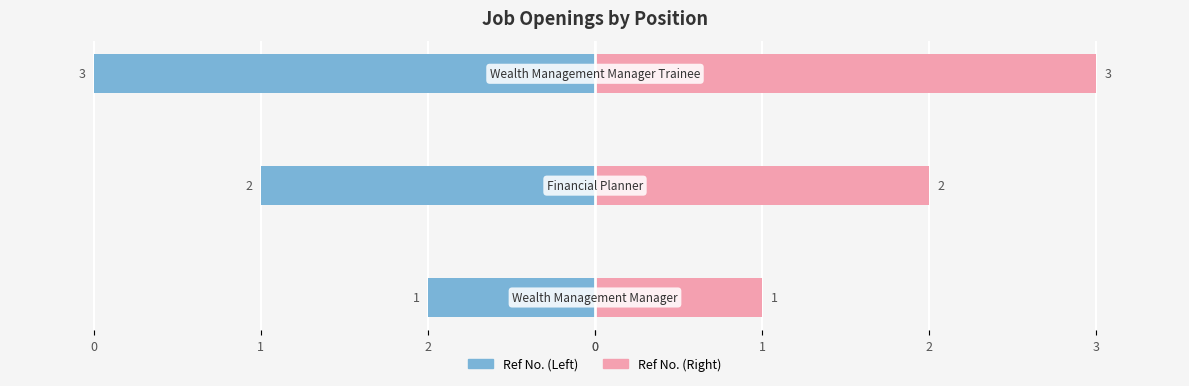

What are all the series names shown in the legend?

Ref No. (Left), Ref No. (Right)